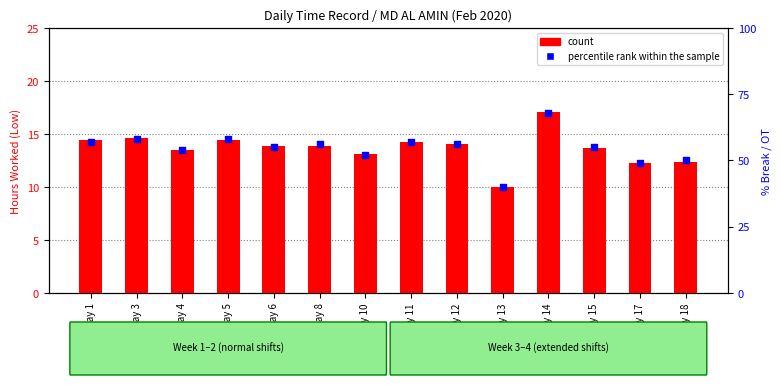

Which series has the largest Y range (max minus min)?

percentile rank within the sample